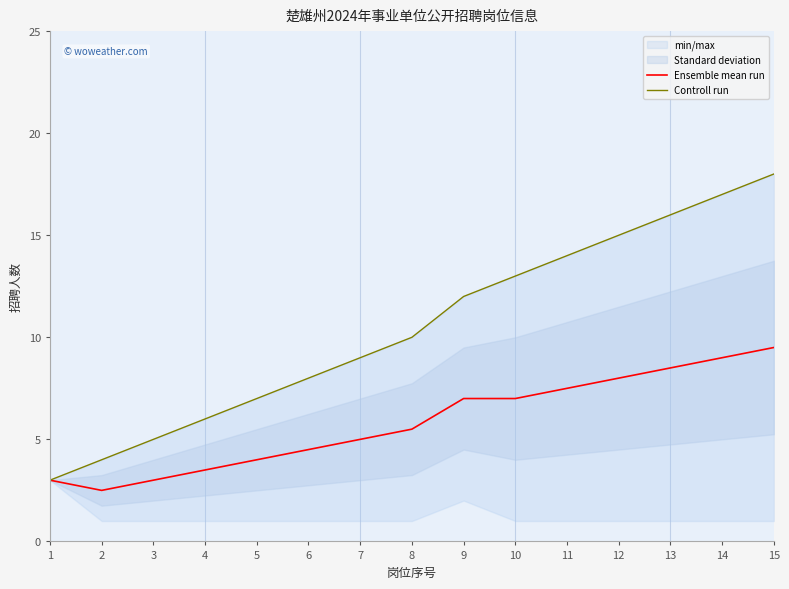

True or false: Controll run has more than 1 interior local peaks.

False